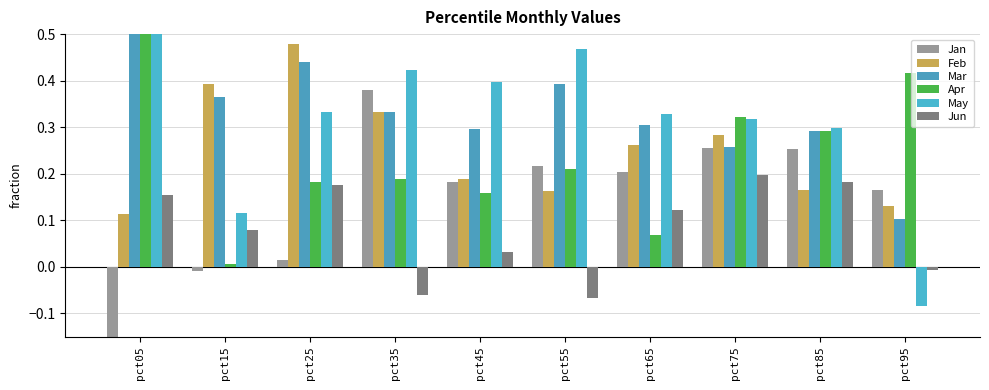

Reading right to left, transcribe all the data shown in this chart.

Jan: 0.2	0.3	0.3	0.2	0.2	0.2	0.4	0.0	-0.0	-1.0
Feb: 0.1	0.2	0.3	0.3	0.2	0.2	0.3	0.5	0.4	0.1
Mar: 0.1	0.3	0.3	0.3	0.4	0.3	0.3	0.4	0.4	0.5
Apr: 0.4	0.3	0.3	0.1	0.2	0.2	0.2	0.2	0.0	1.9
May: -0.1	0.3	0.3	0.3	0.5	0.4	0.4	0.3	0.1	1.3
Jun: -0.0	0.2	0.2	0.1	-0.1	0.0	-0.1	0.2	0.1	0.2